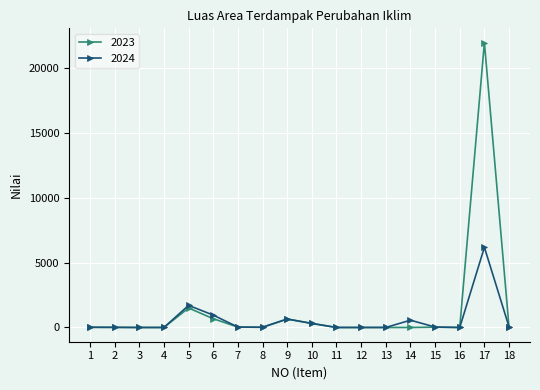

What value does the 2024 series have at 10?

312.0